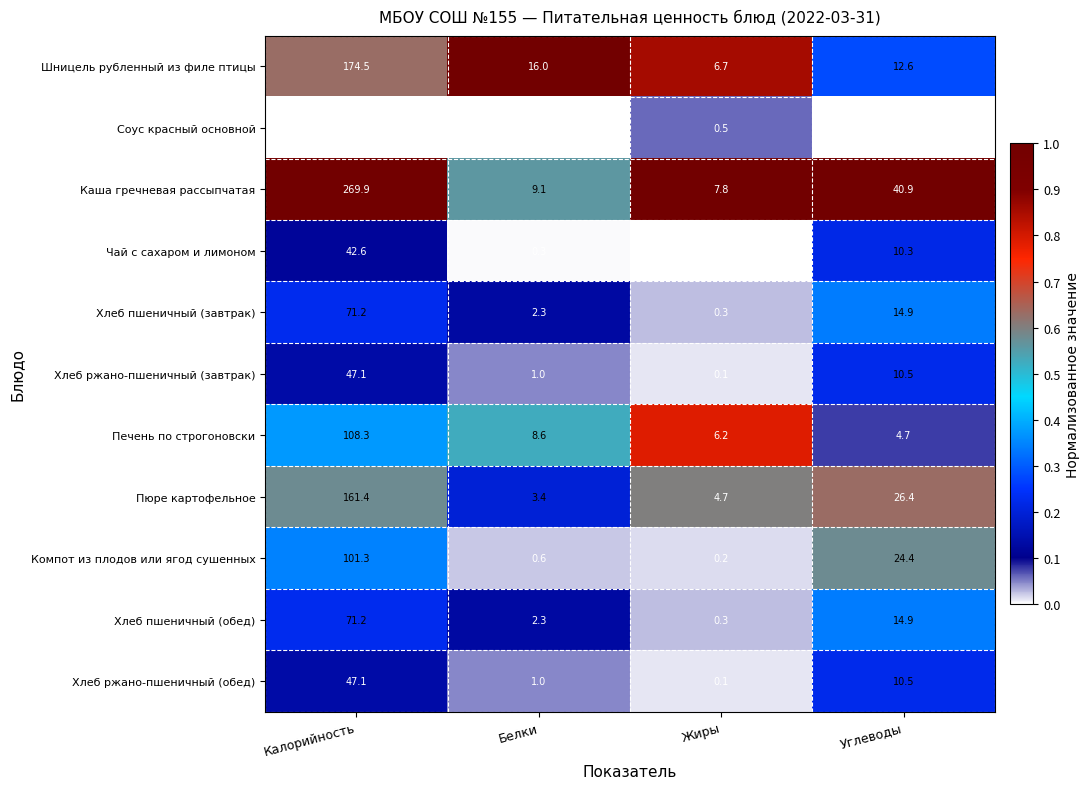

What is the sum of all Печень по строгоновски values?

127.8